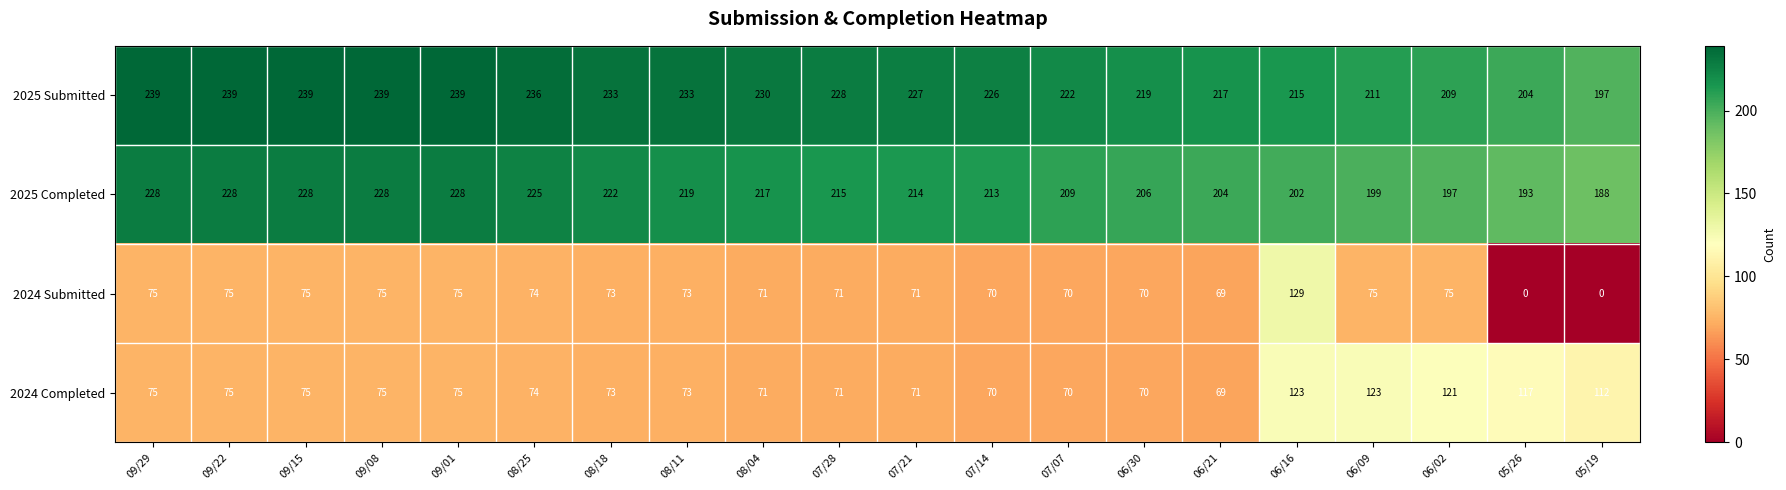

What is the sum of all 2025 Submitted values?

4502